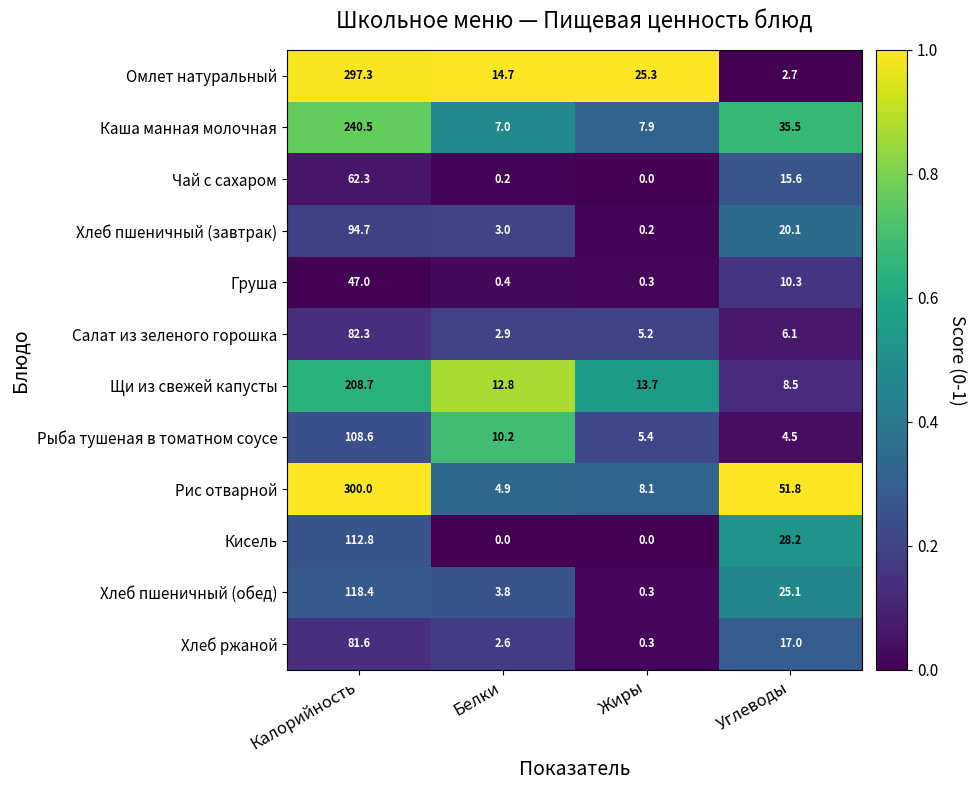

Which series has the largest total across all categories?

Рис отварной